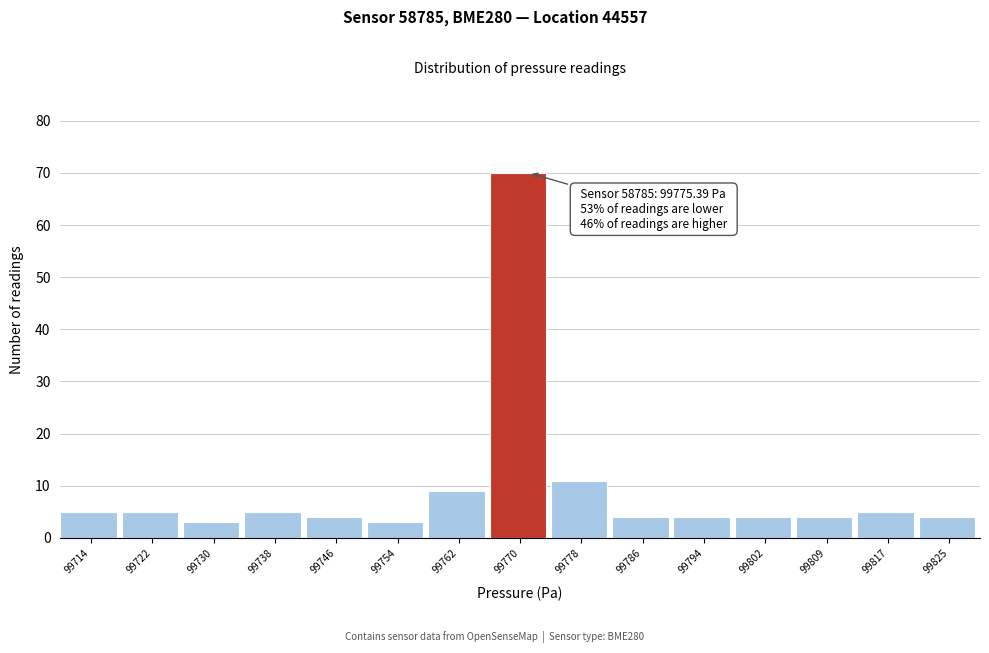

Reading left to right, list all the values displayed in this chart.

99714=5	99722=5	99730=3	99738=5	99746=4	99754=3	99762=9	99770=70	99778=11	99786=4	99794=4	99802=4	99809=4	99817=5	99825=4